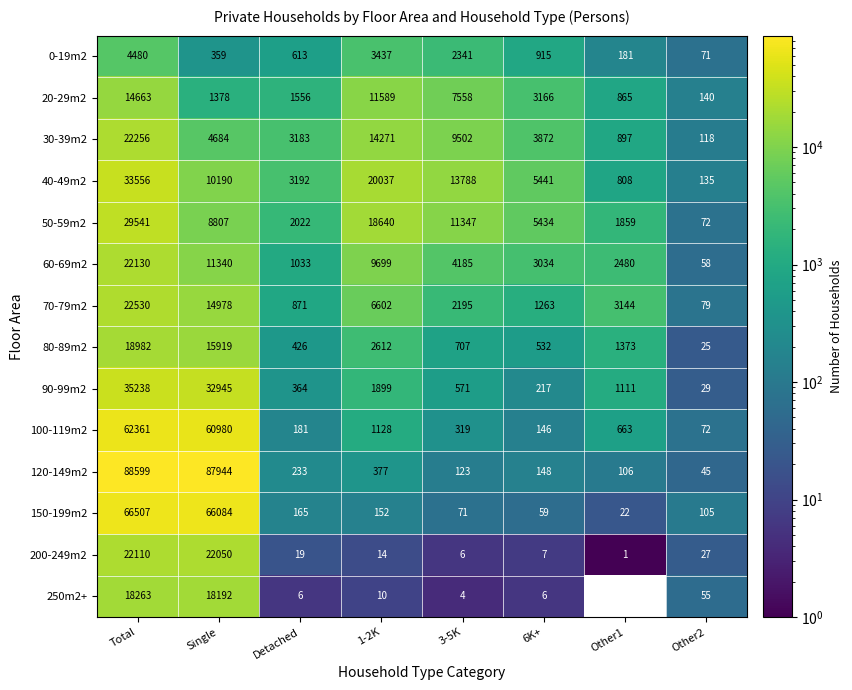

Is the value of 60-69m2 at Detached greater than the value of 70-79m2 at Detached?

Yes